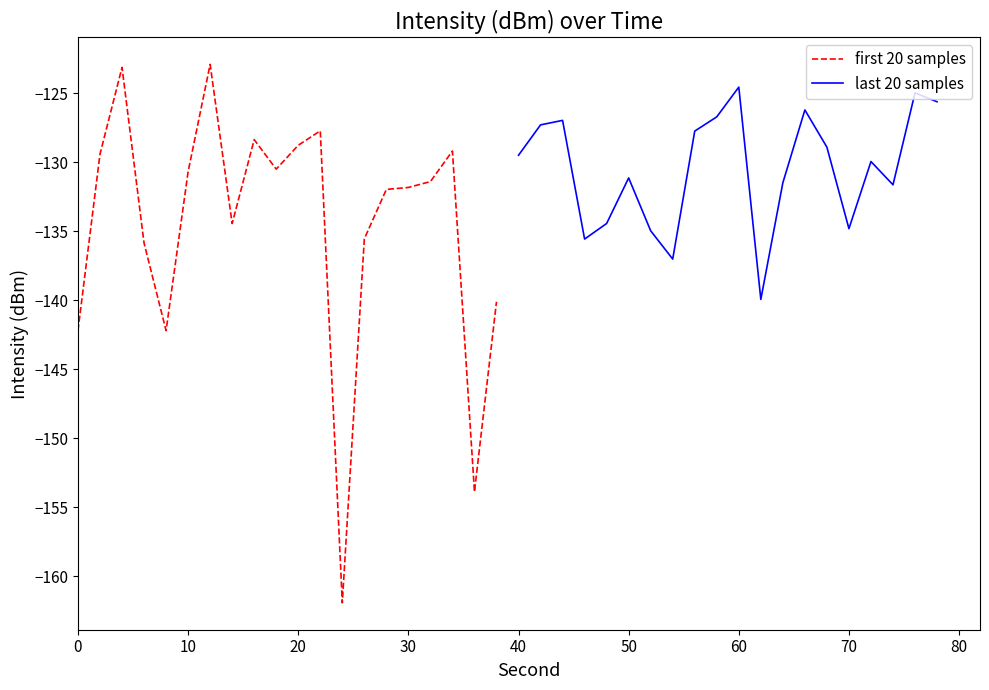

What is the difference between the maximum and minimum values in the first 20 samples series?

39.0